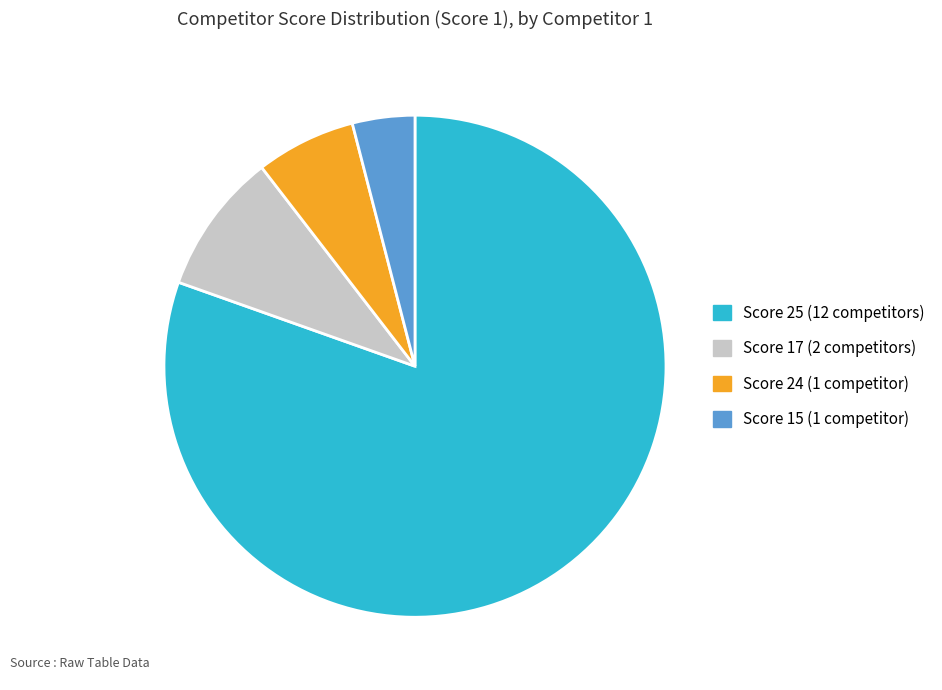

Does any single category account for the majority?

Yes